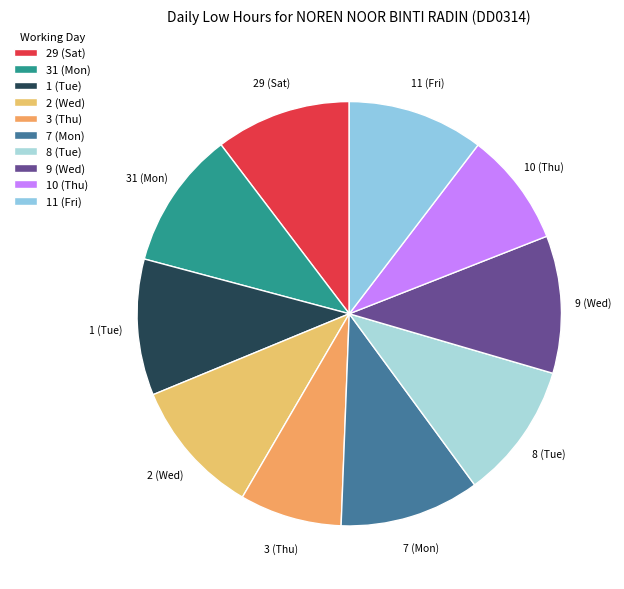

What is the ratio of the value at 31 (Mon) to the value at 8 (Tue)?

1.0